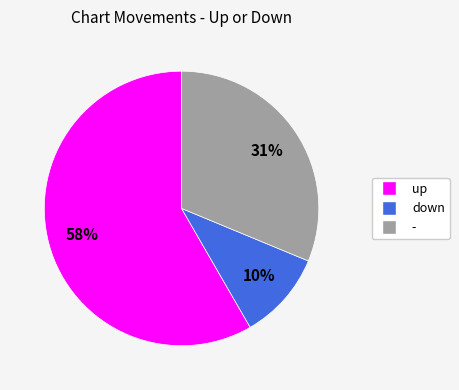

To the nearest percent, what is the difference between the largest and smallest slice percentages?

48%